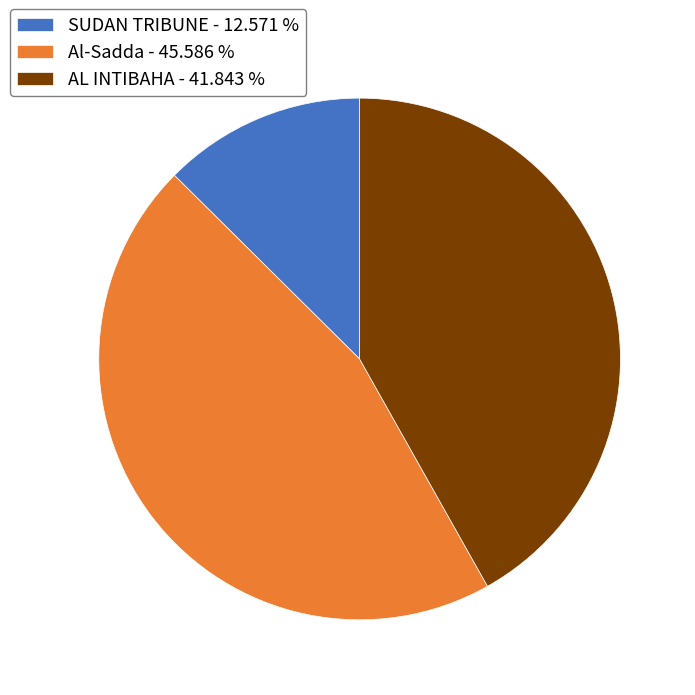

Between Al-Sadda - 45.586 % and AL INTIBAHA - 41.843 %, which is larger?

Al-Sadda - 45.586 %